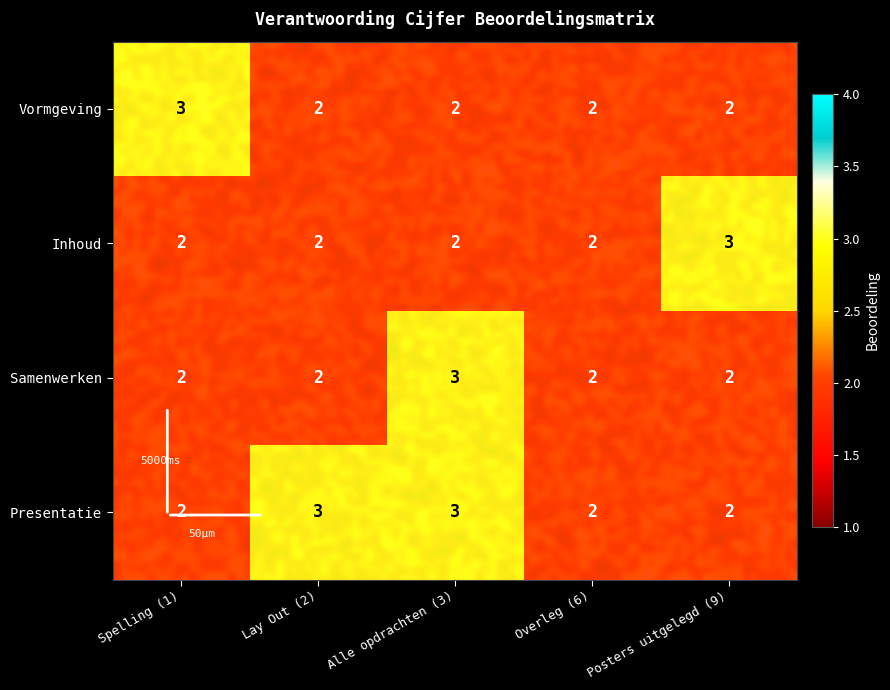

Is it true that Inhoud equals 4 at Posters uitgelegd (9)?

False